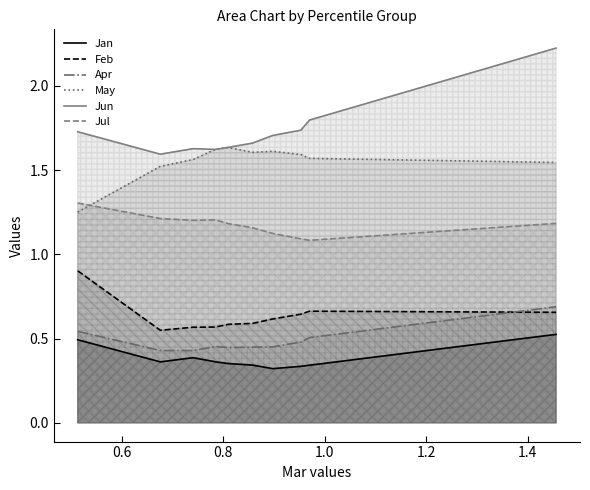

What is the greatest value displayed?

2.2